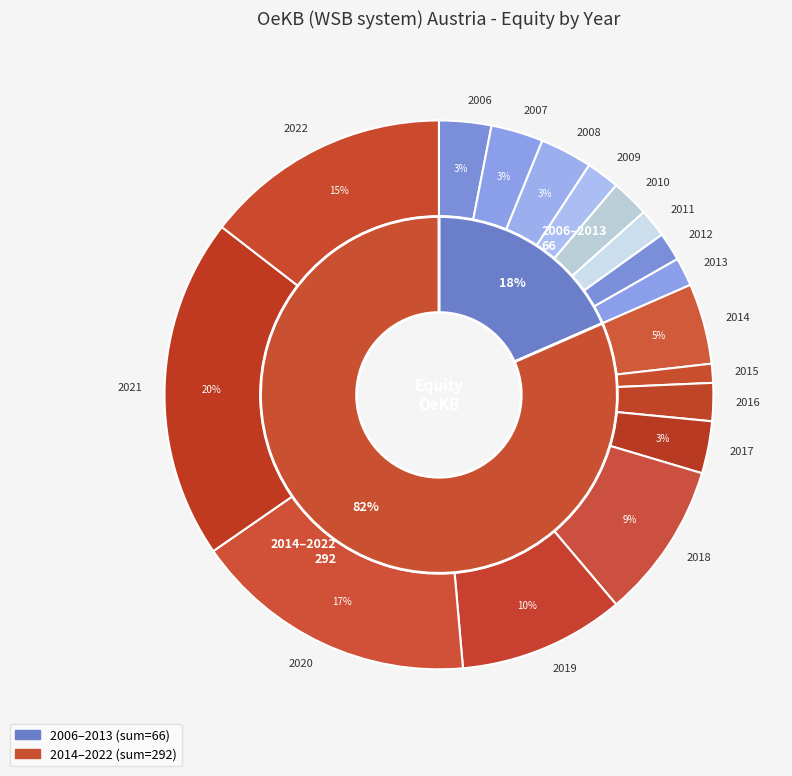

How much of the chart is everything except 2017?

96.9%